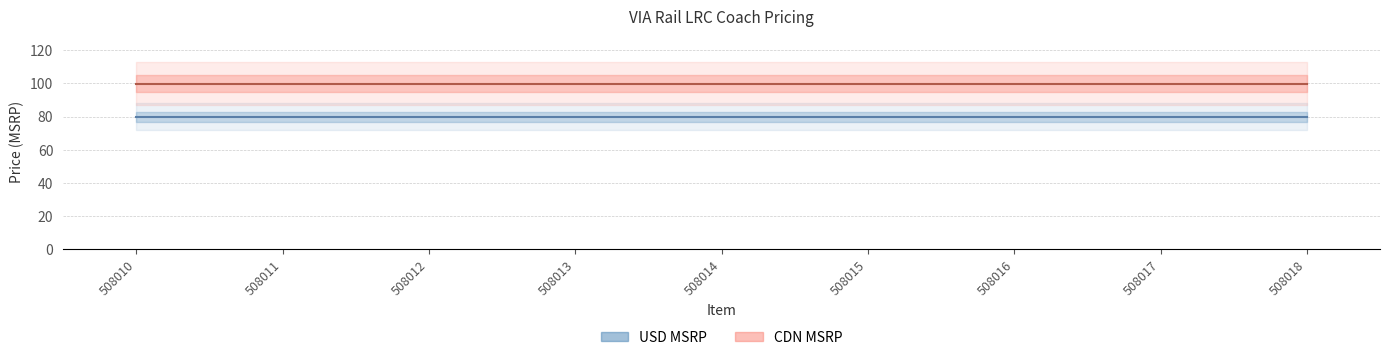

The CDN MSRP series shows 45.2 at 508011. True or false?

False